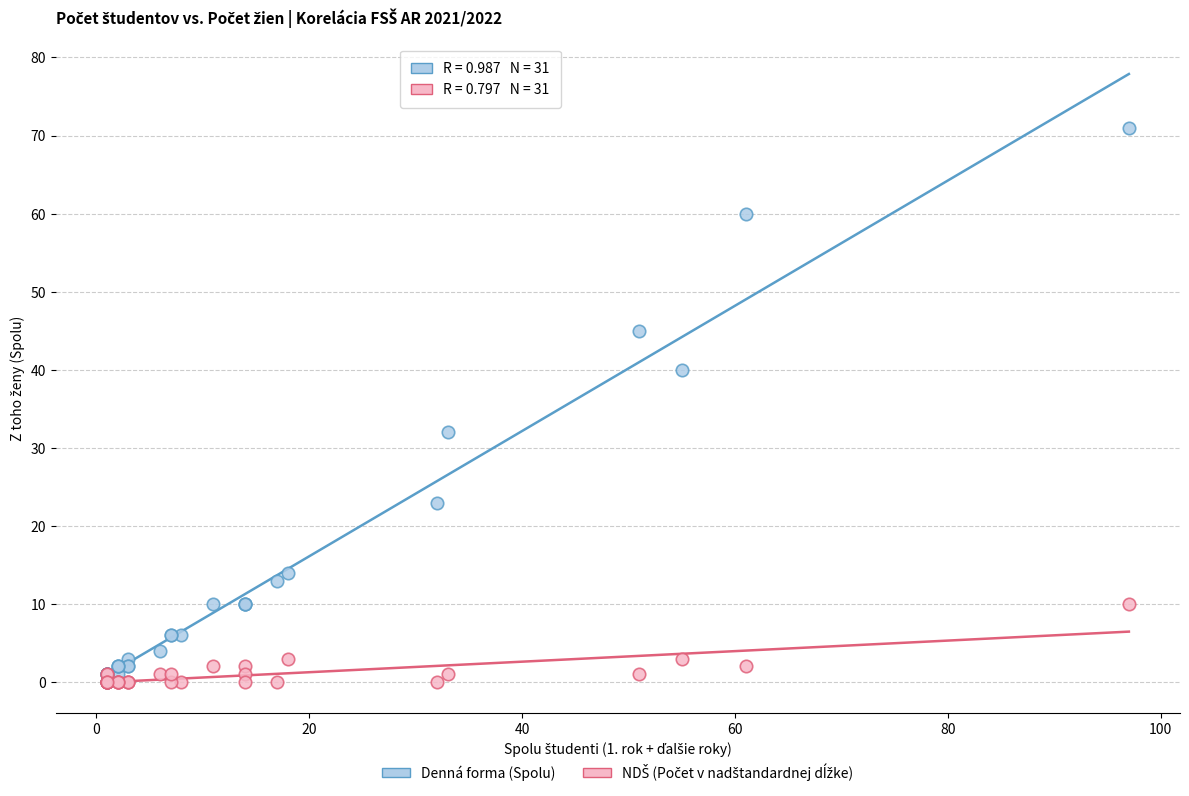

In the Denná forma (Spolu) series, what Y value is closest to 35?

32